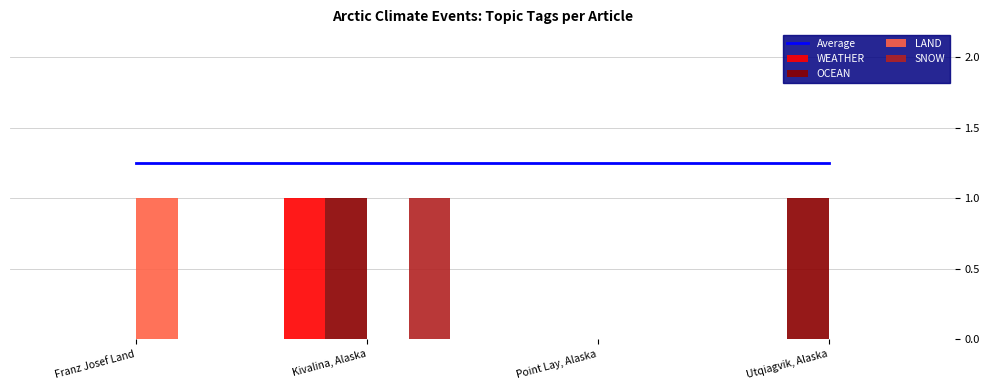

List the labels in order of Average value, smallest first.

Franz Josef Land, Kivalina, Alaska, Point Lay, Alaska, Utqiagvik, Alaska